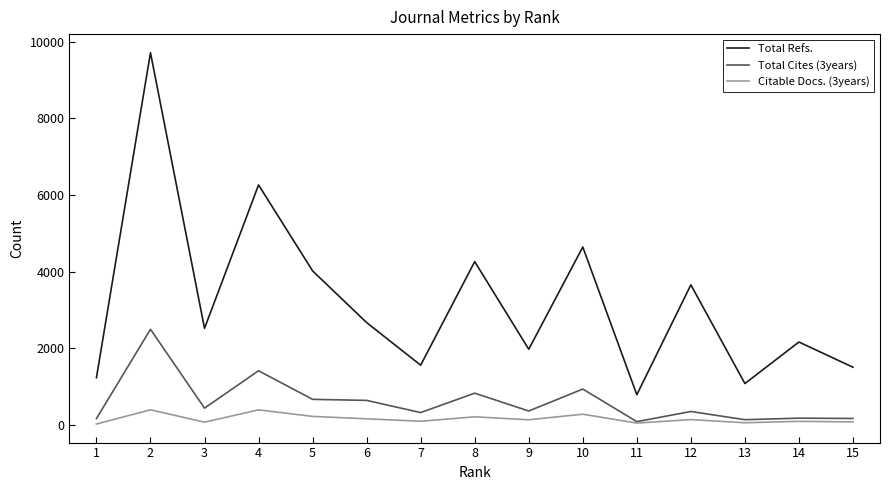

Is it true that Total Refs. equals 783 at 11?

True